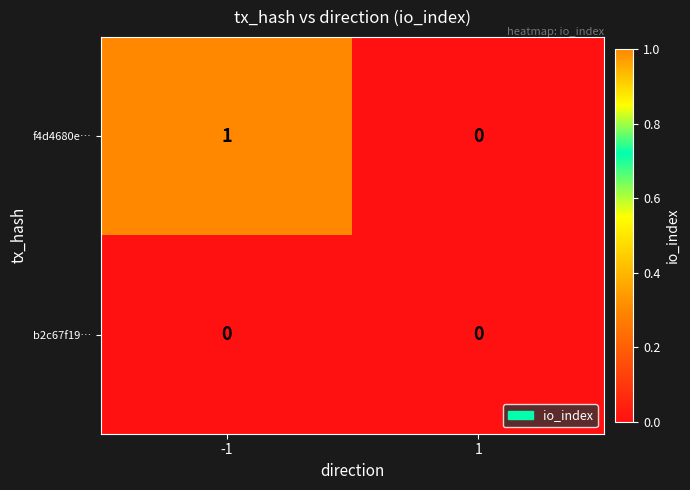

Which series changed the most between -1 and 1?

f4d4680e…